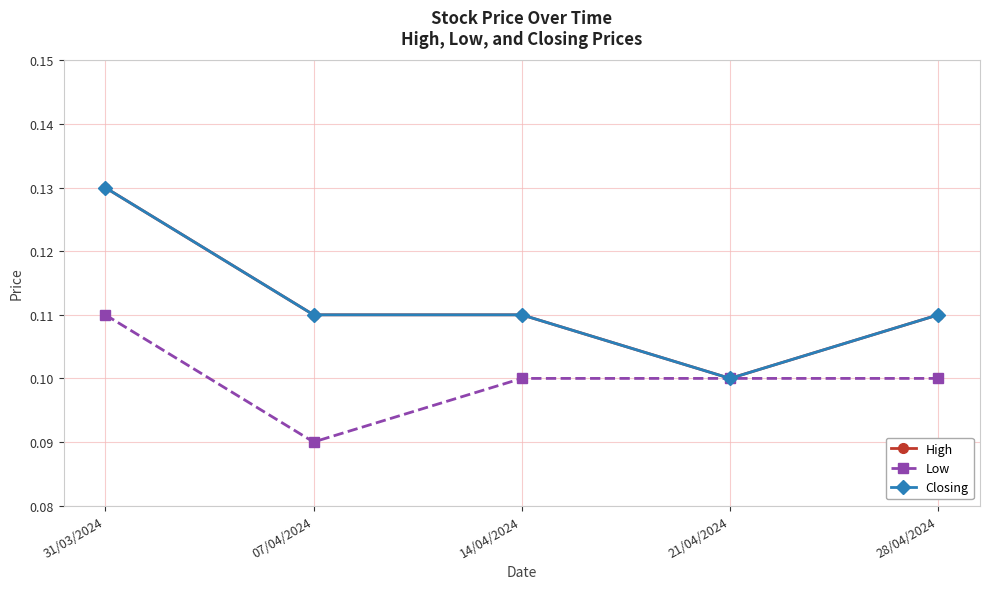

What is the minimum value shown in the chart?

0.1